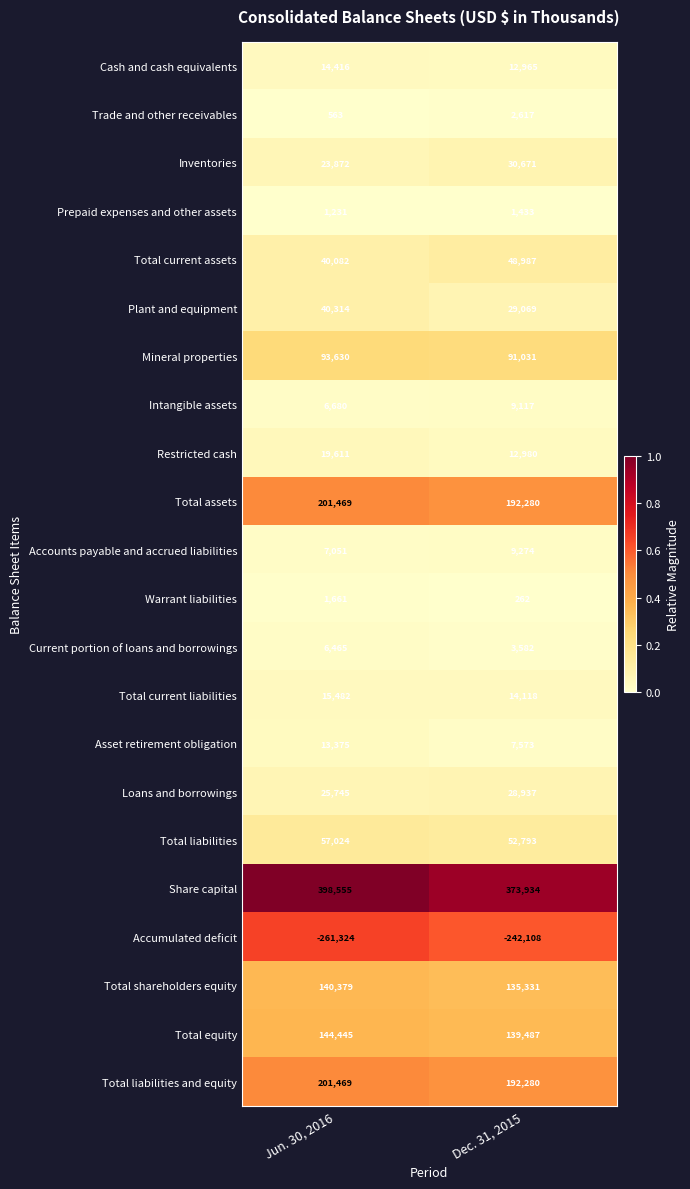

Which series has the widest spread of values?

Share capital